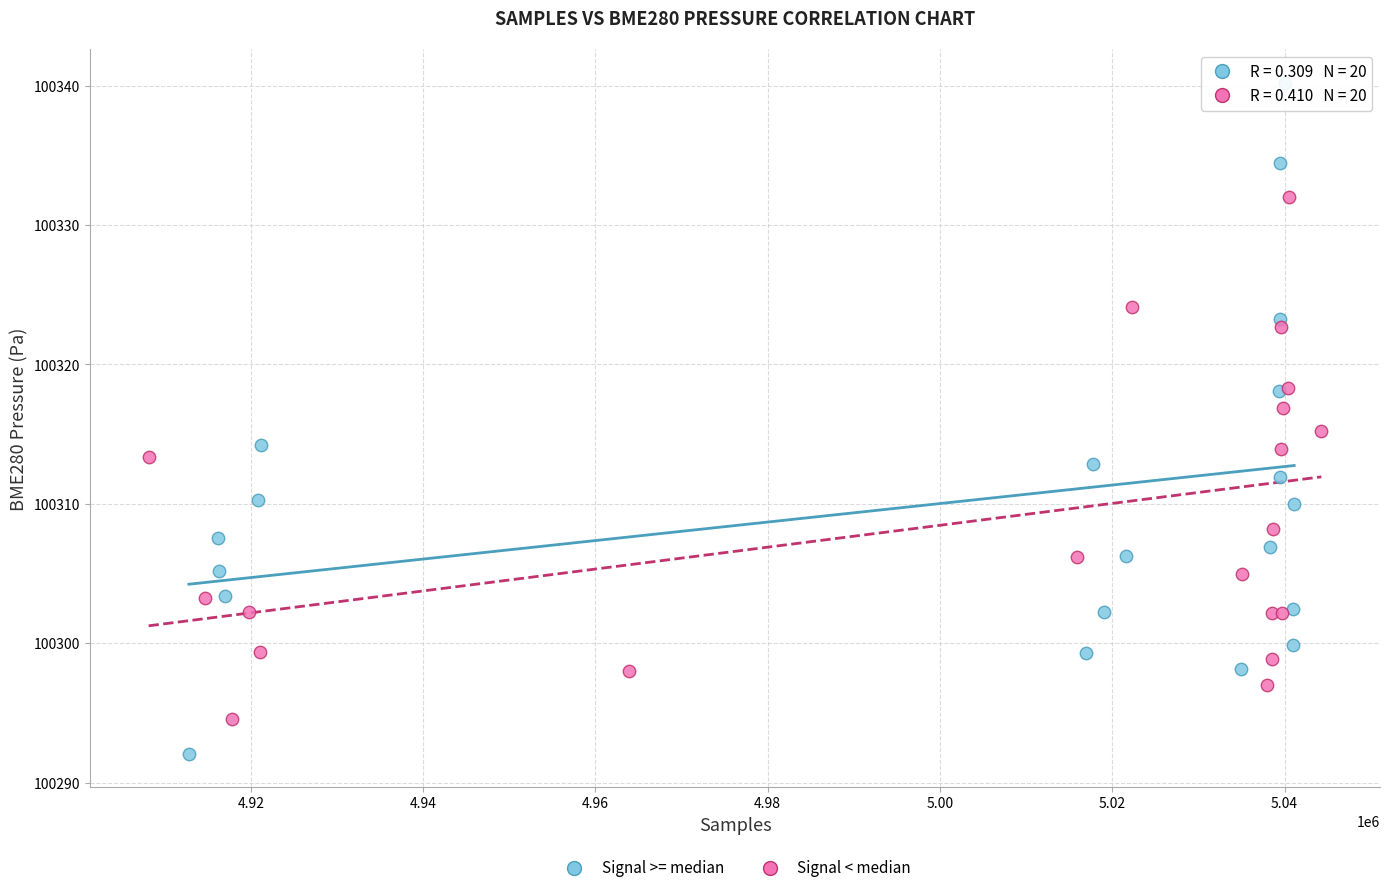

What are all the series names shown in the legend?

Signal >= median, Signal < median